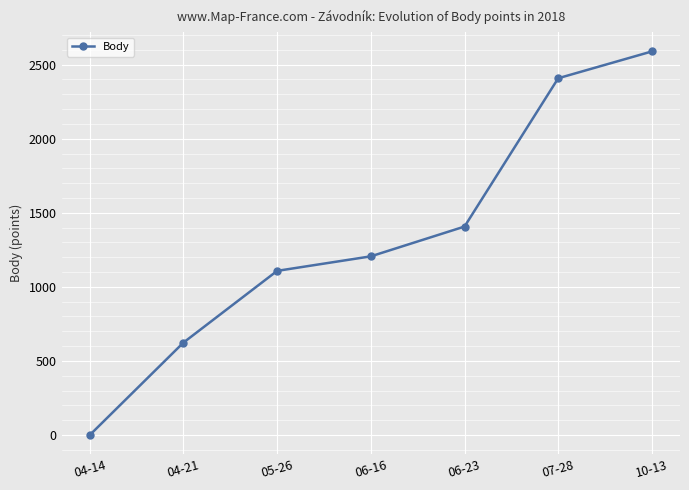

Read the value at 06-16, to the nearest 10.

1210